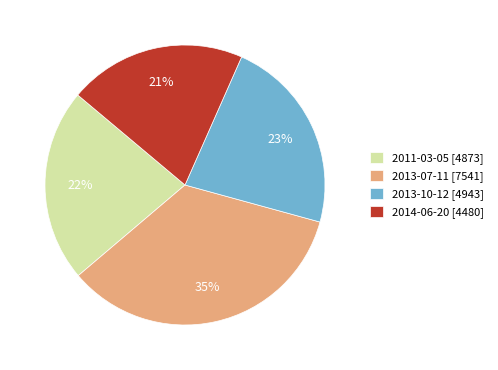

What is the ratio of the value at 2013-10-12 [4943] to the value at 2011-03-05 [4873]?

1.0